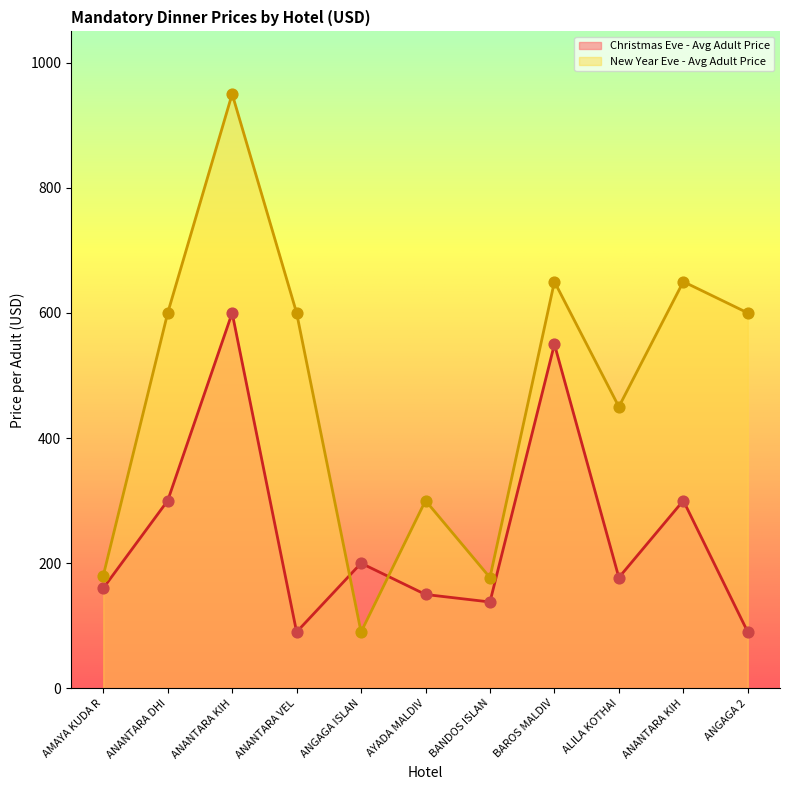

Which series reaches the minimum Y coordinate?

Christmas Eve - Avg Adult Price